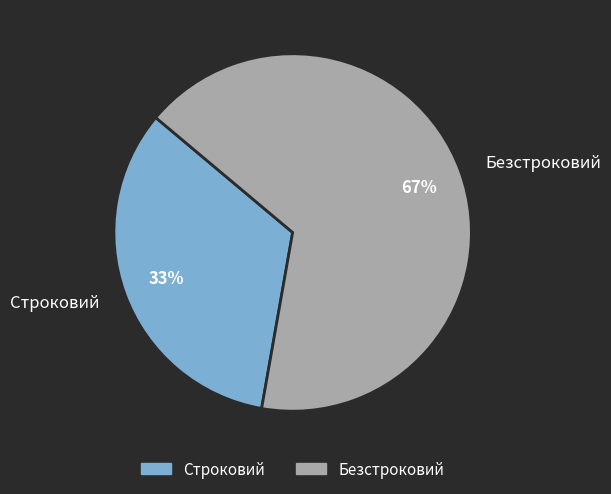

What is the ratio of the value at Безстроковий to the value at Строковий?

2.0